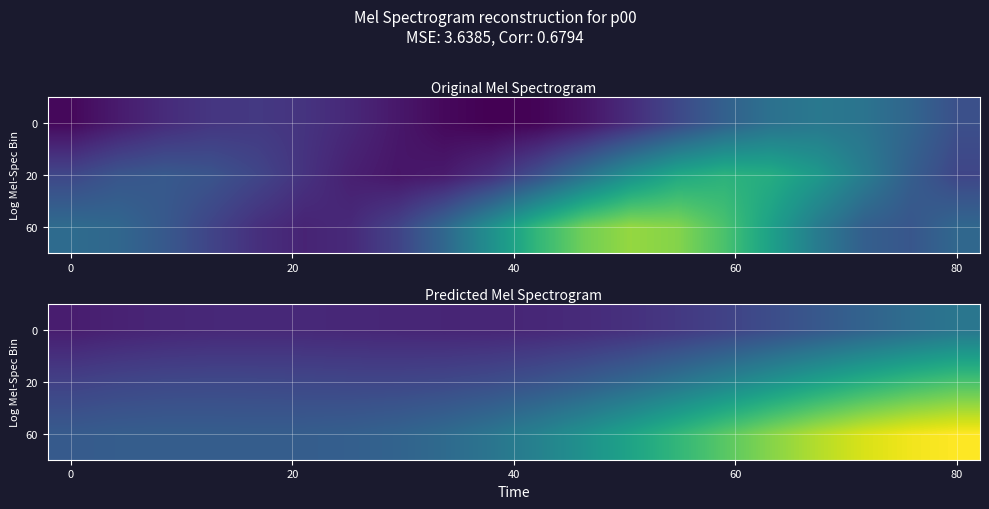

How many data points does each series have?

20